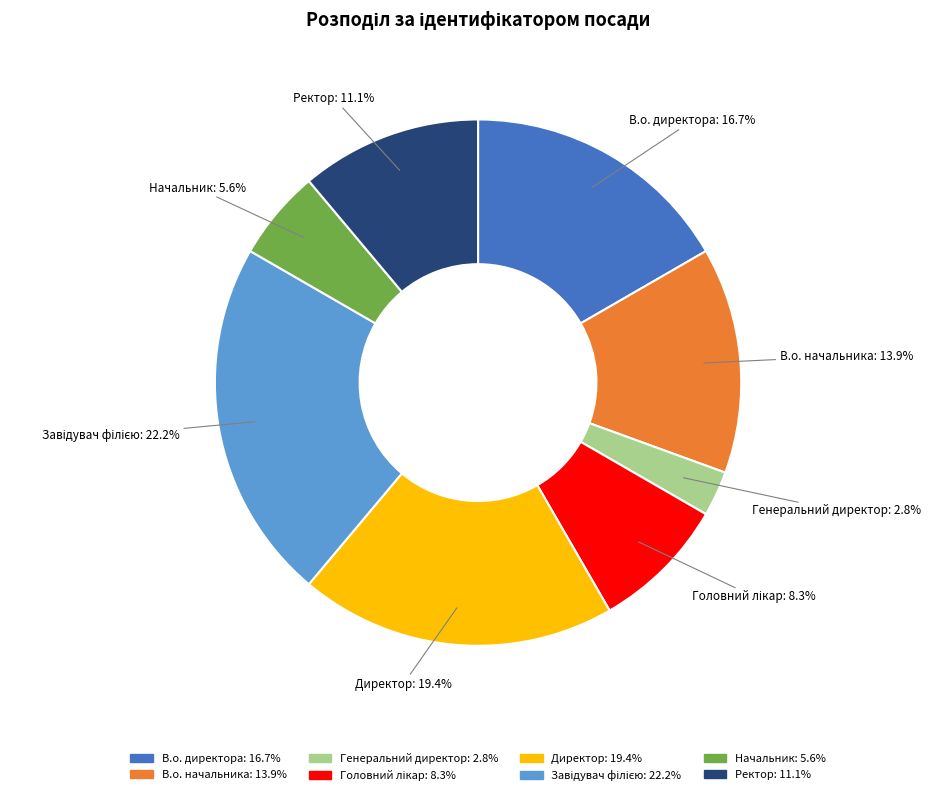

How many slices are in this pie chart?

8